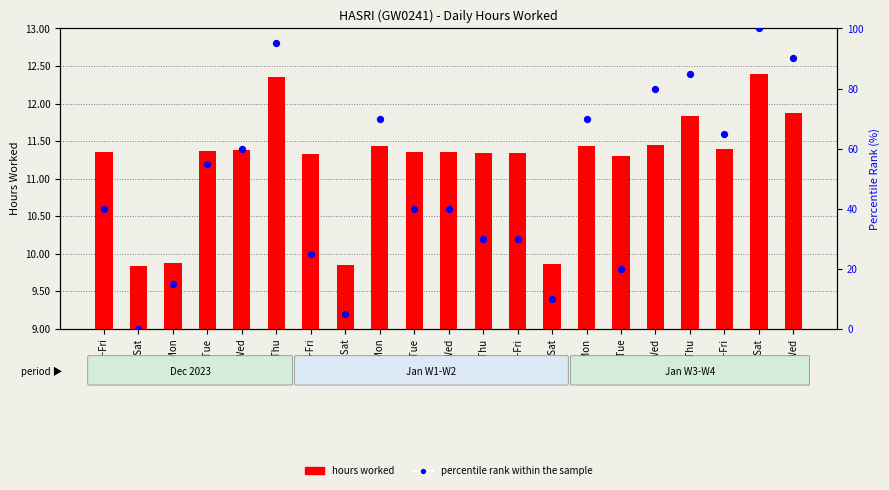

Which series contains the lowest Y value?

percentile rank within the sample